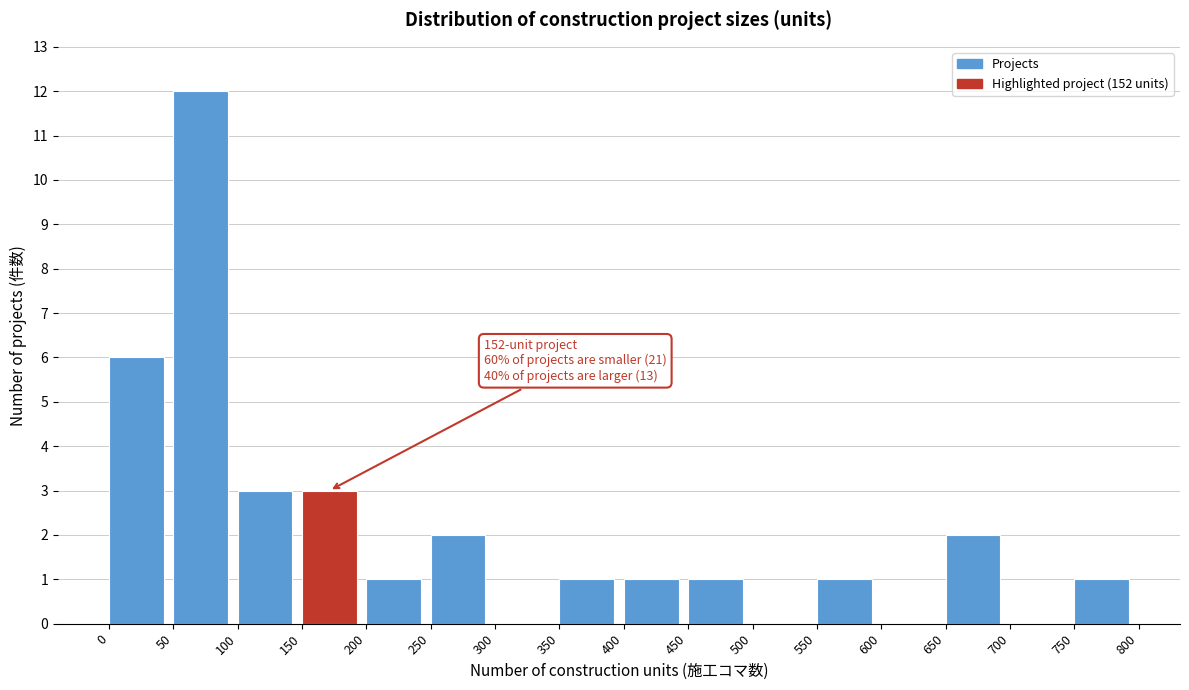

Which range on the x-axis has the tallest bar?

50 to 100